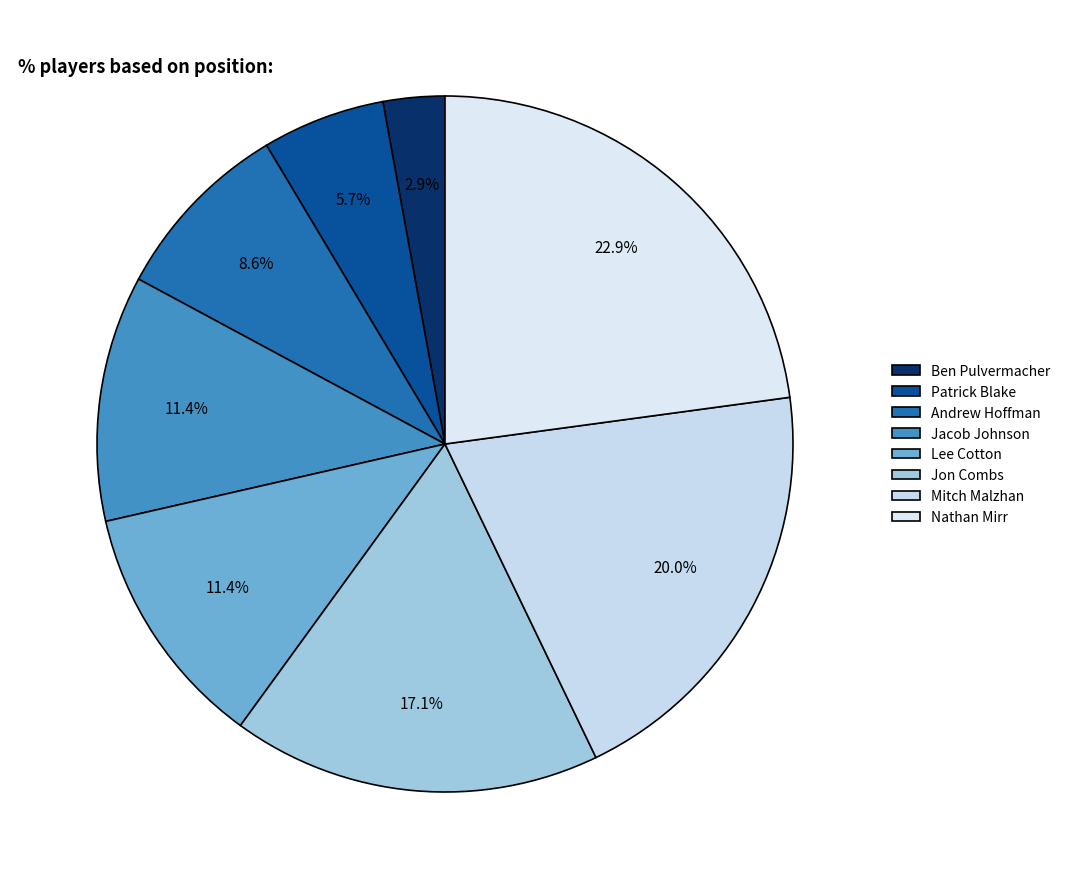

What is the largest slice in the pie chart?

Nathan Mirr